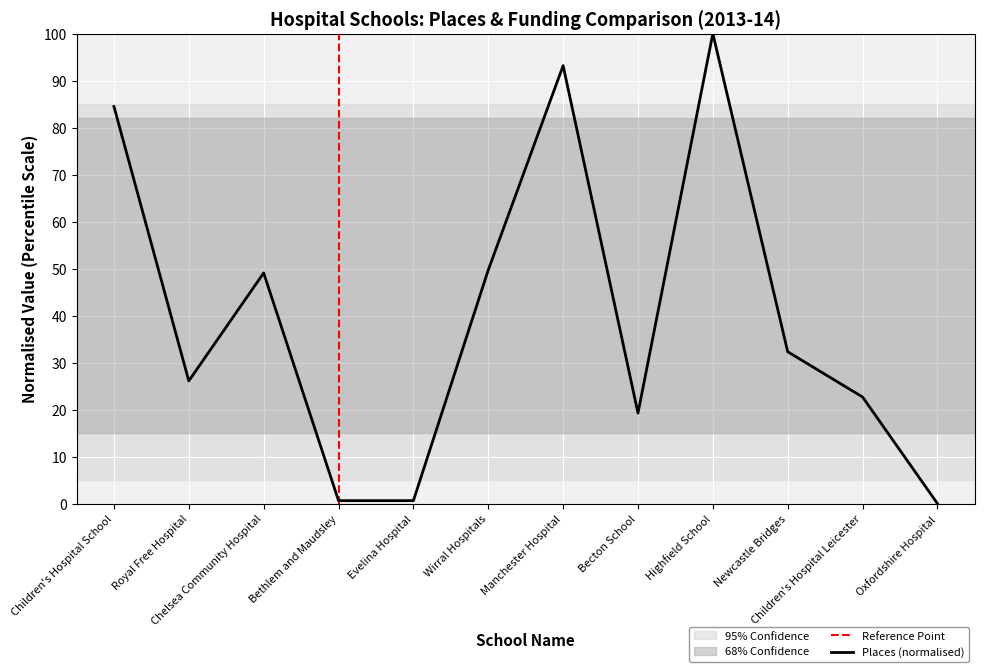

Which has a higher value, Bethlem and Maudsley or Children's Hospital School?

Children's Hospital School